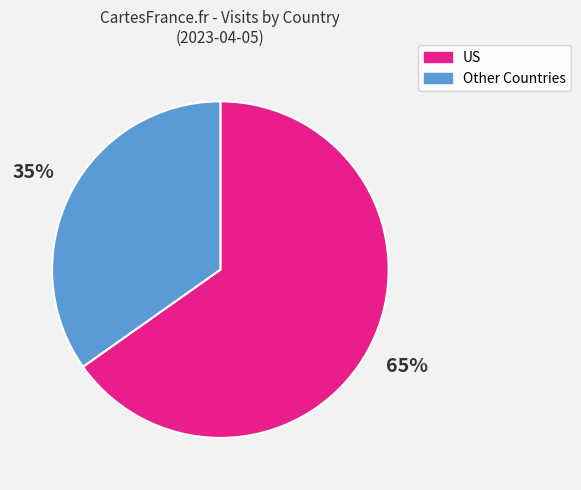

Count the number of slices in the pie.

2